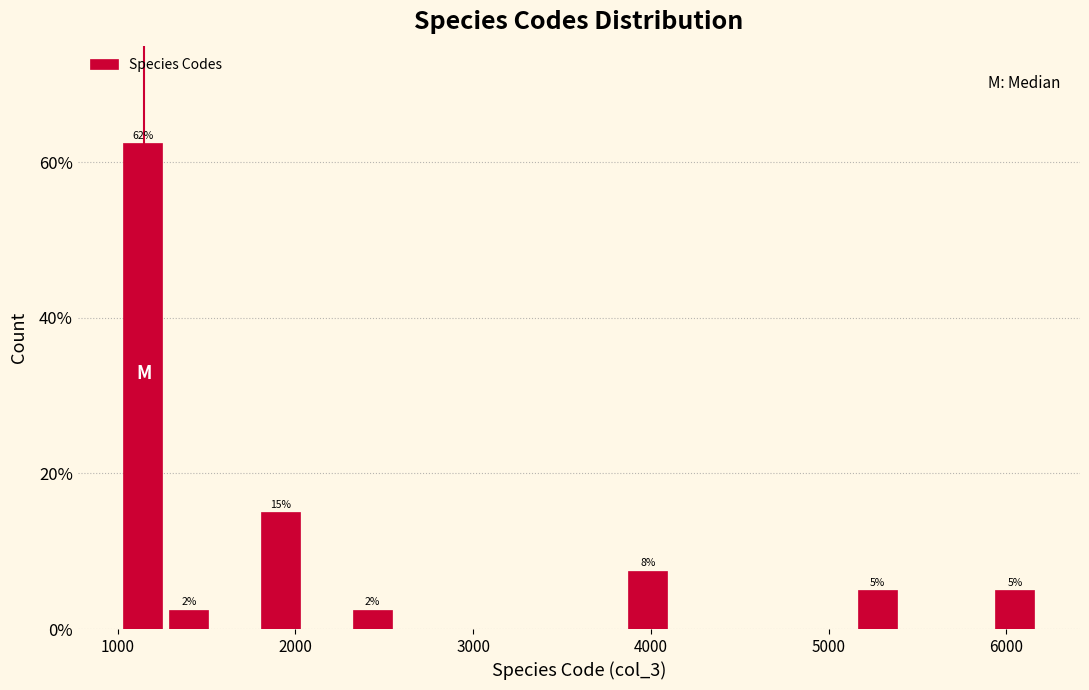

Read against the x-axis, roughly where is the centre of the tallest bar?

1100